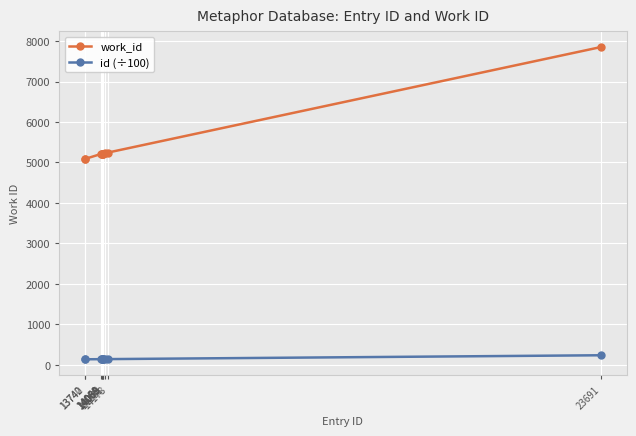

Which series has the widest spread of values?

work_id